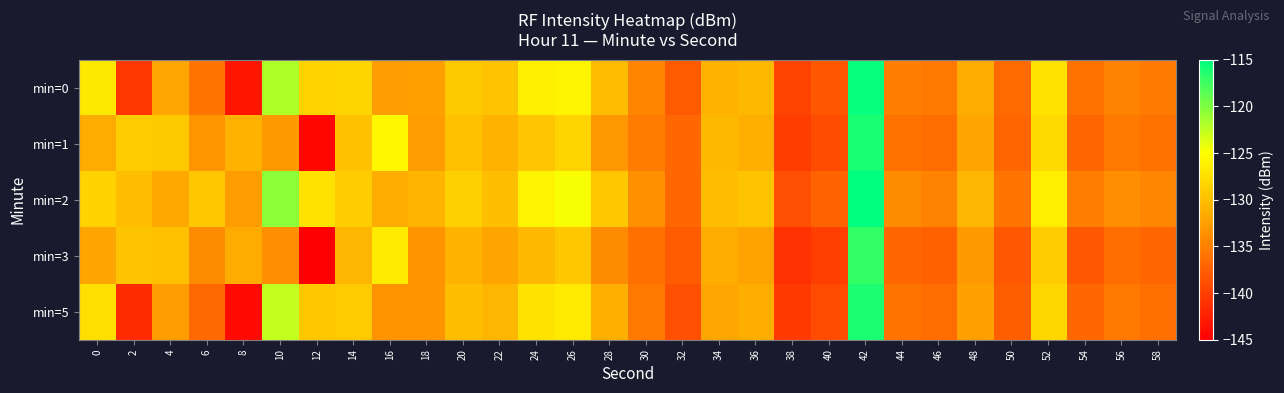

Which category has the highest value across all series?

42